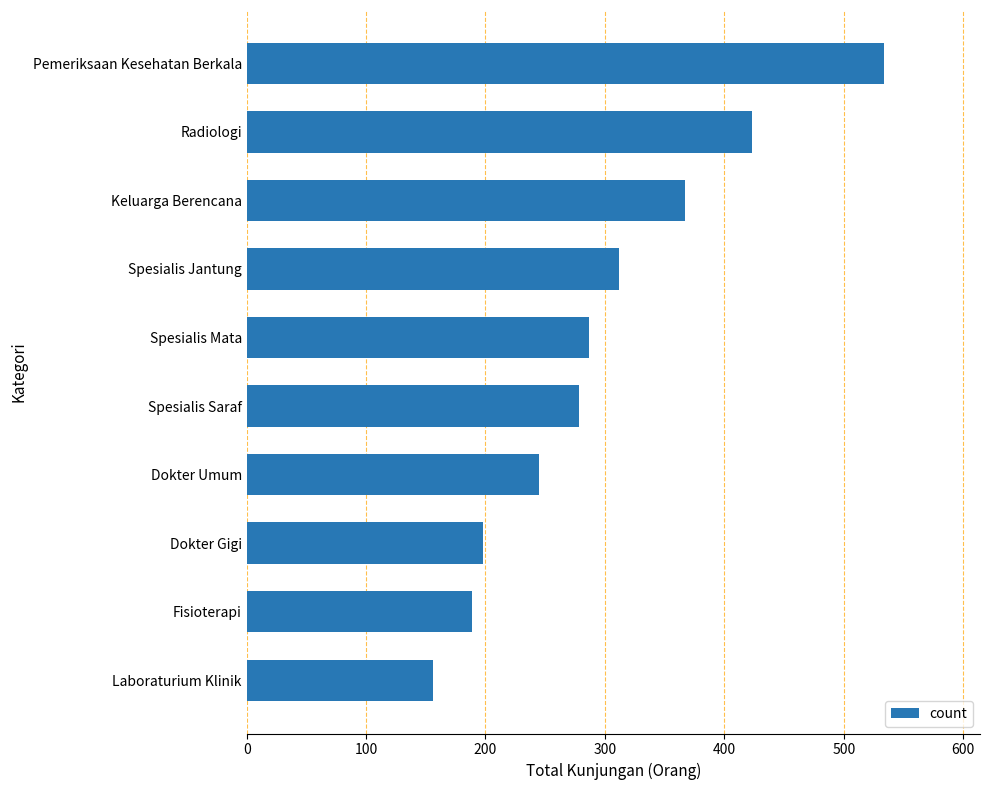

What is the ratio of the value at Radiologi to the value at Dokter Umum?

1.7